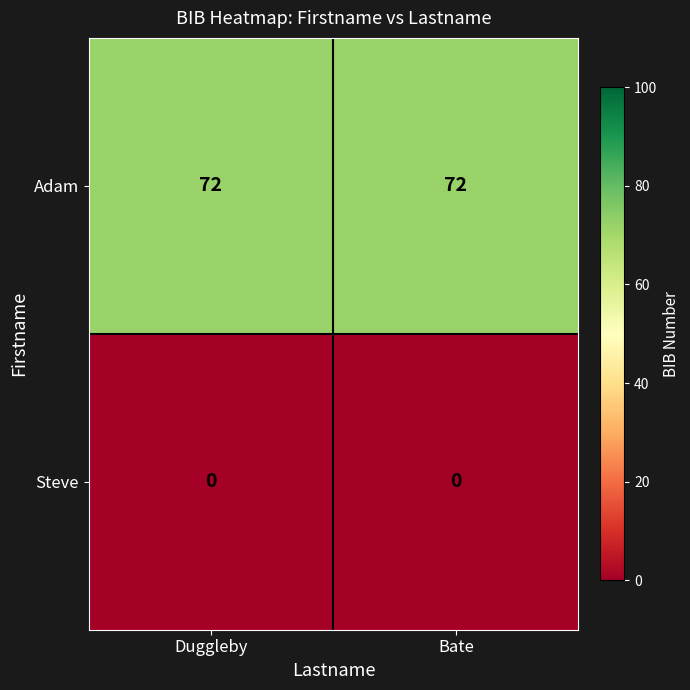

Reading right to left, extract all data points from this chart.

Adam: 72	72
Steve: 0	0